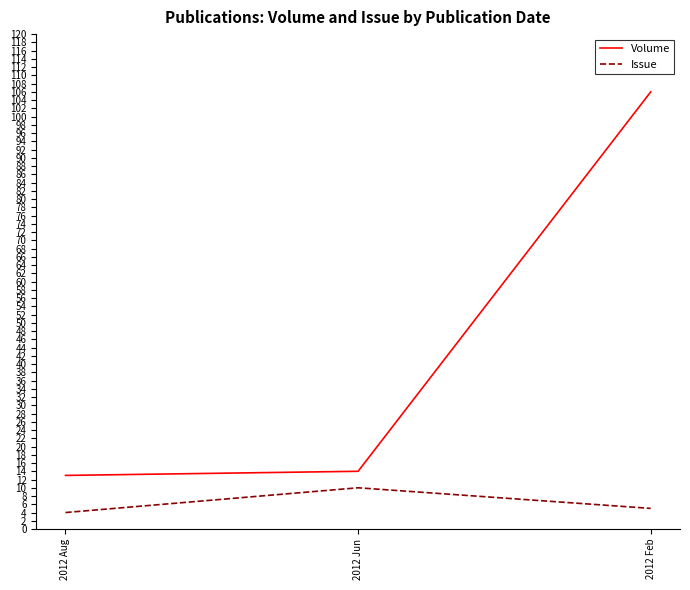

Does the chart display data point markers on the line(s)?

No